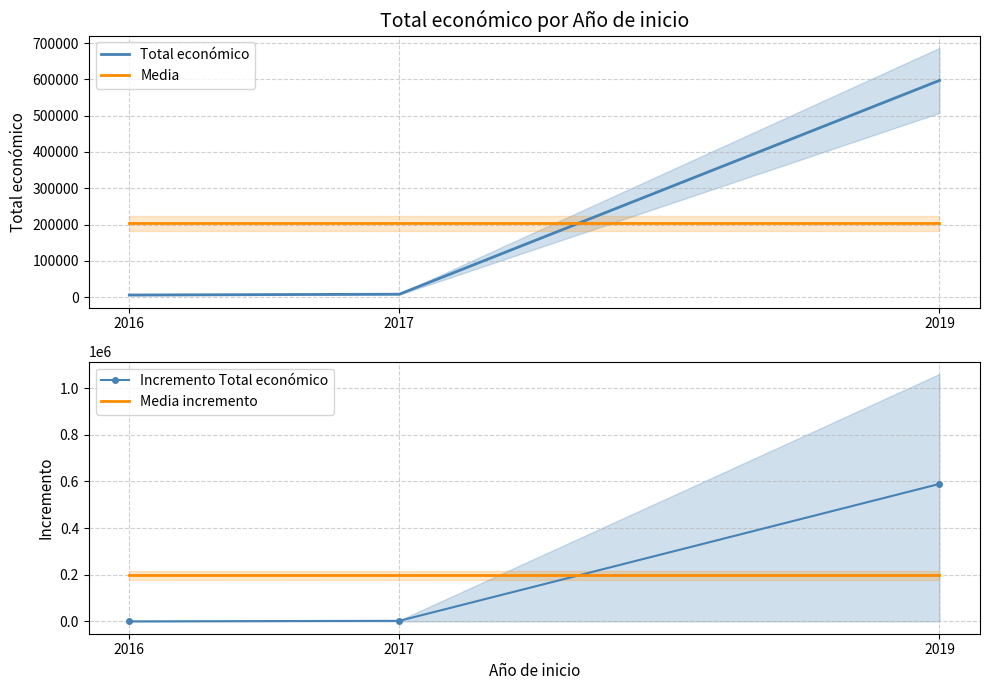

List the series in order of their peak value, highest first.

Total económico, Incremento Total económico, Media, Media incremento